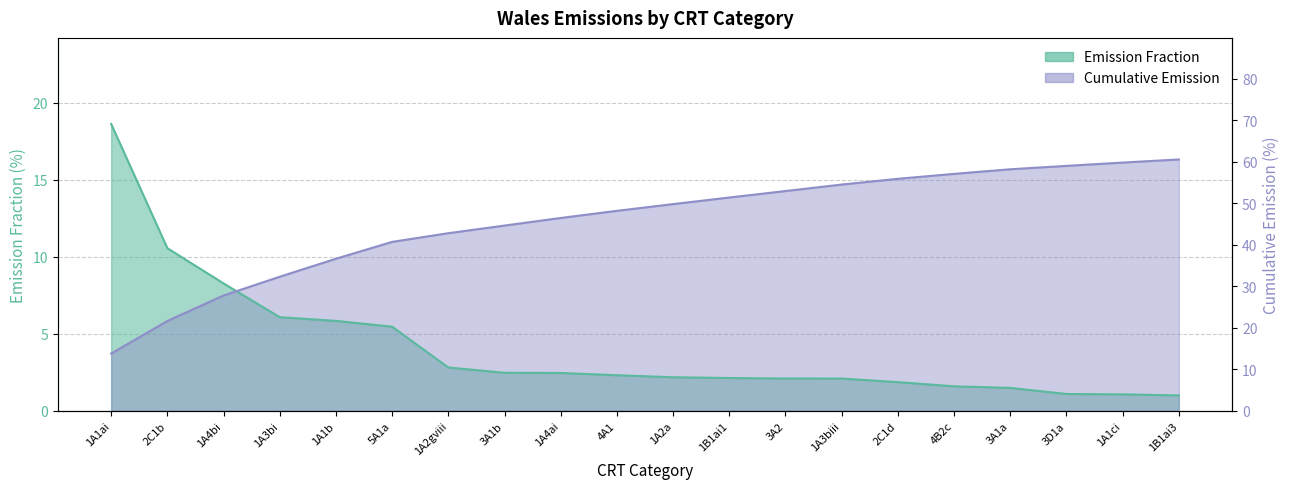

How many distinct data groups are displayed?

2